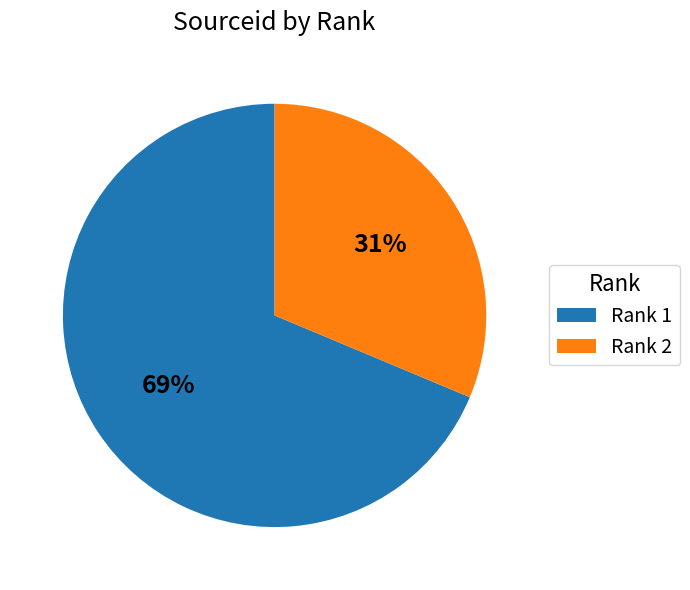

To the nearest percent, what is the average slice percentage?

50%